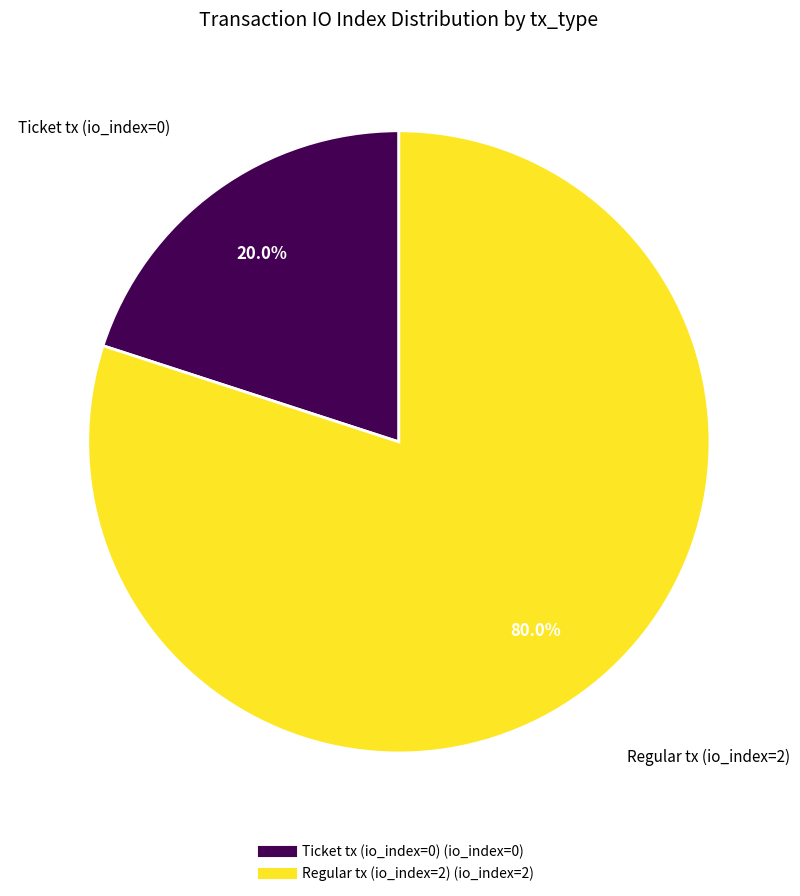

Combined, do Regular tx (io_index=2) and Ticket tx (io_index=0) account for over 50%?

Yes